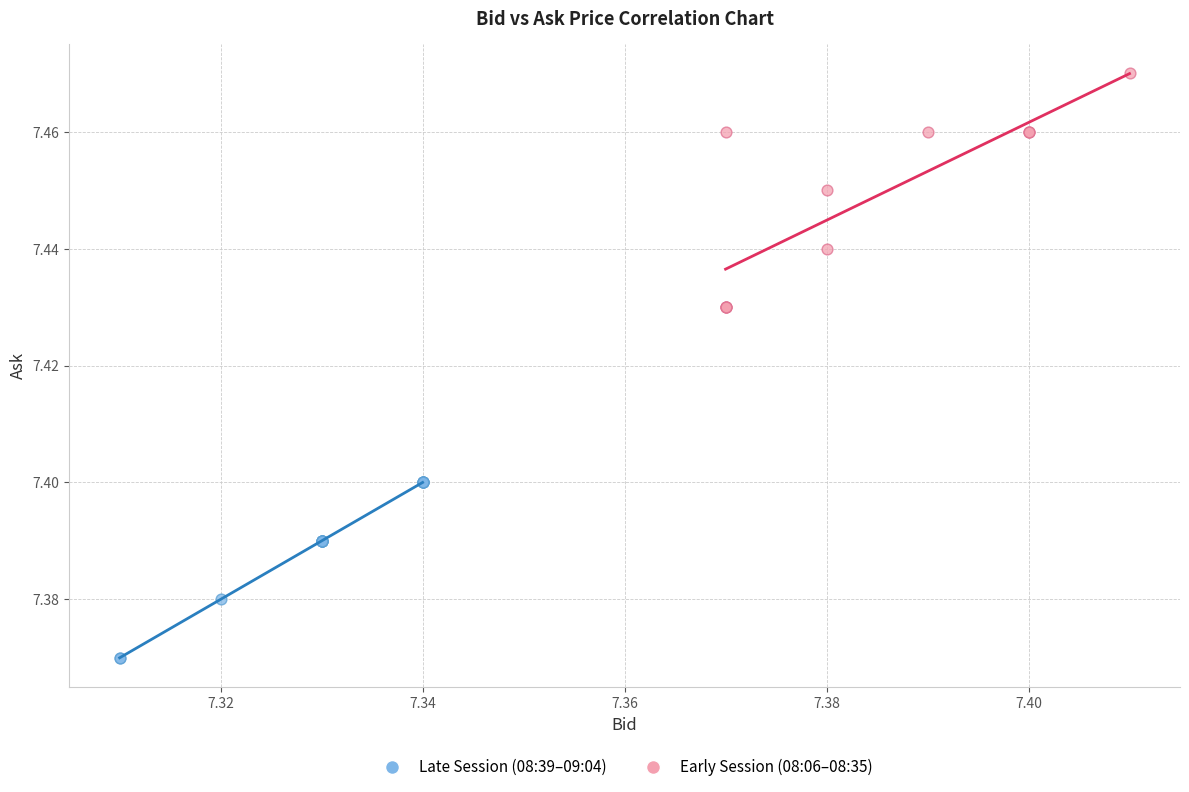

Which series reaches the minimum Y coordinate?

Late Session (08:39–09:04)